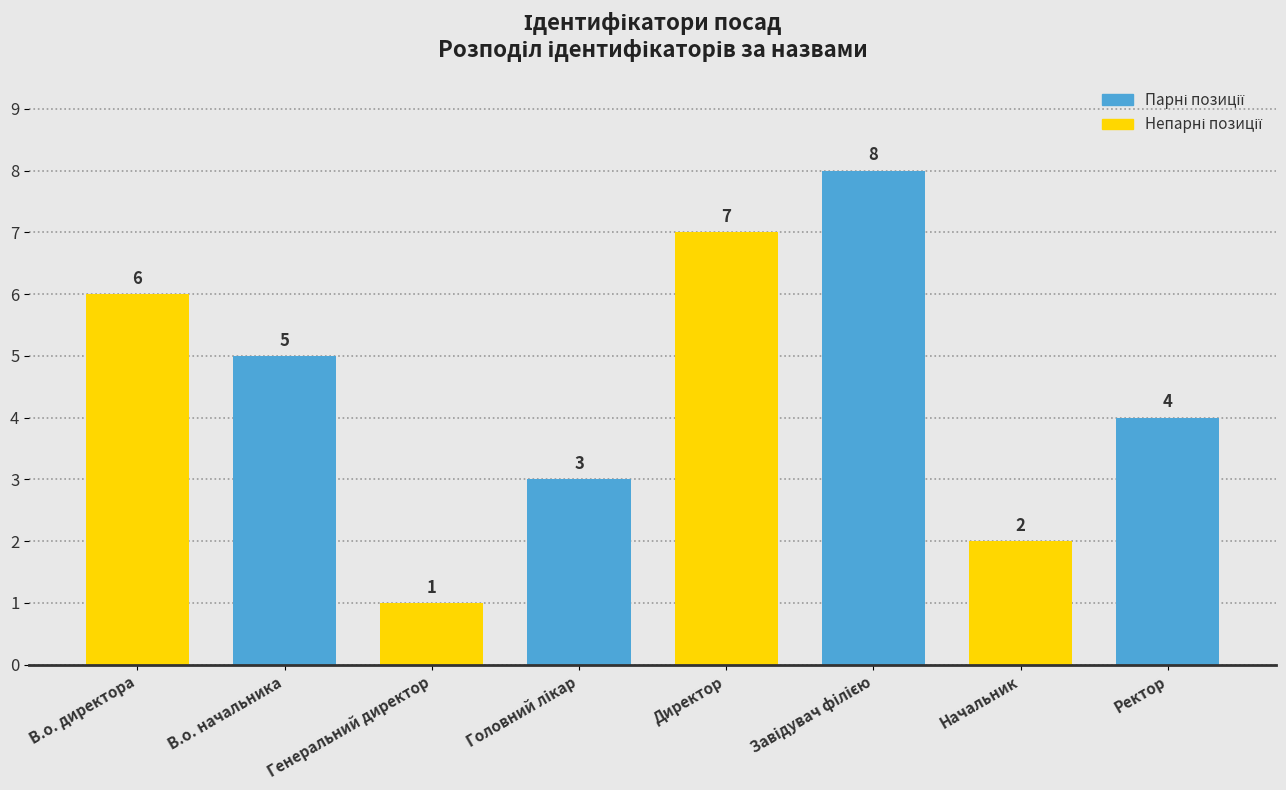

What is the sum of all values?

36